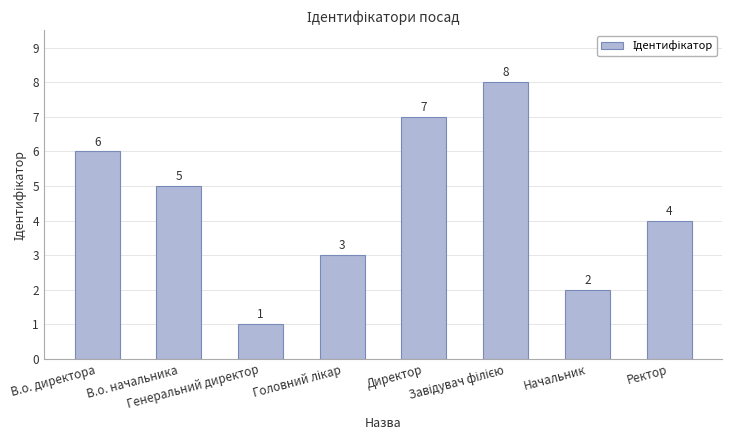

What is the maximum value shown in the chart?

8